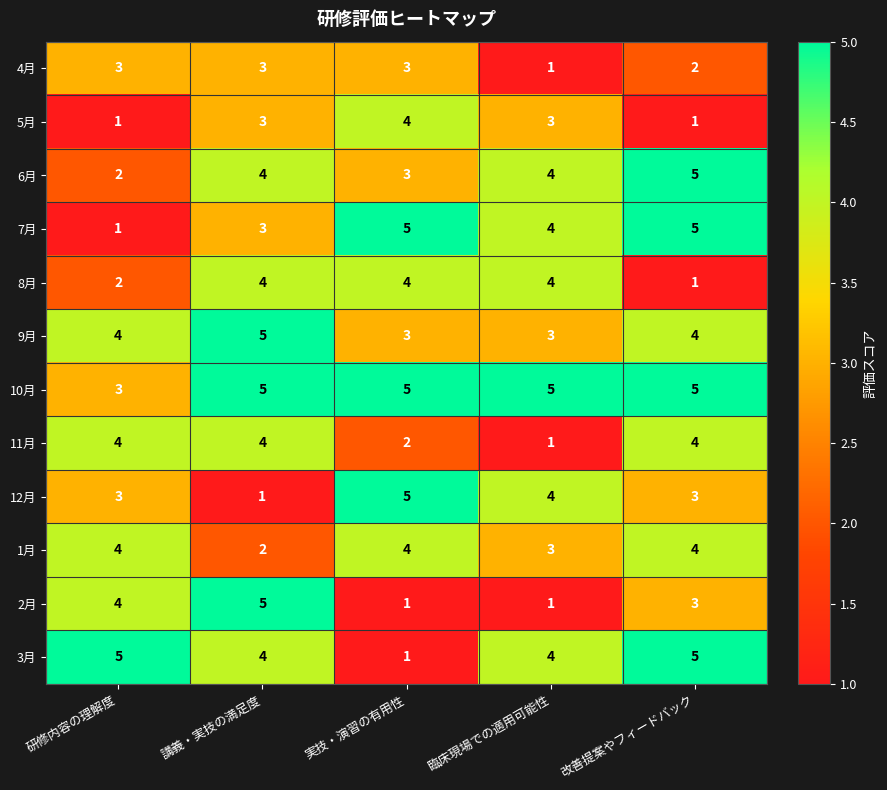

Between 講義・実技の満足度 and 改善提案やフィードバック, which series saw the biggest shift?

8月